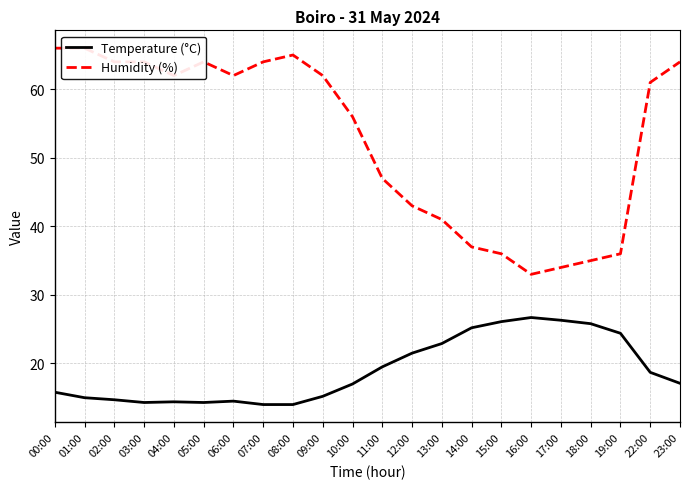

What is the total value across all series at 15:00?

62.1